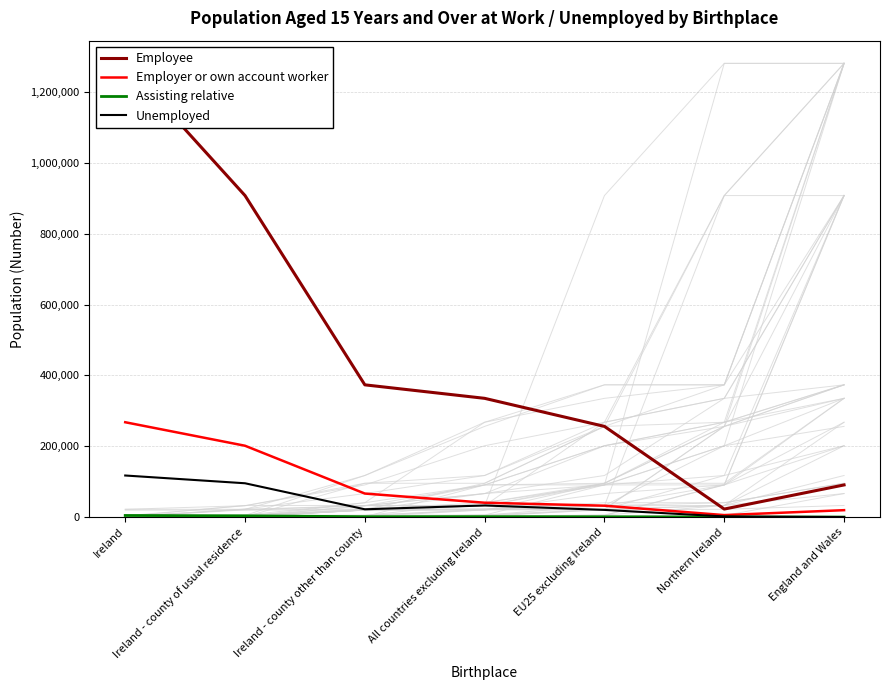

Rank the categories by Employer or own account worker value from lowest to highest.

Northern Ireland, England and Wales, EU25 excluding Ireland, All countries excluding Ireland, Ireland - county other than county, Ireland - county of usual residence, Ireland